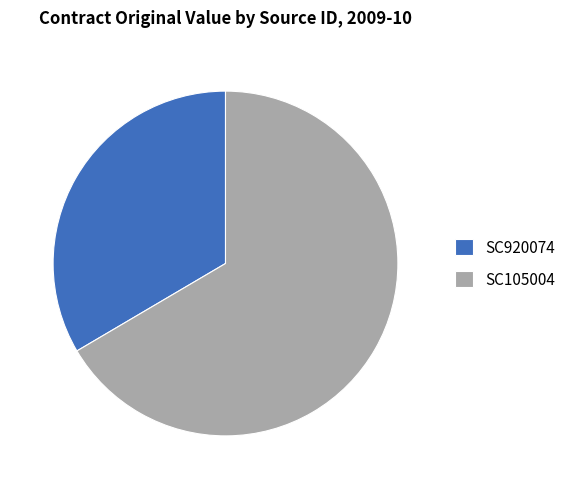

Does SC105004 account for over 50% of the chart?

Yes